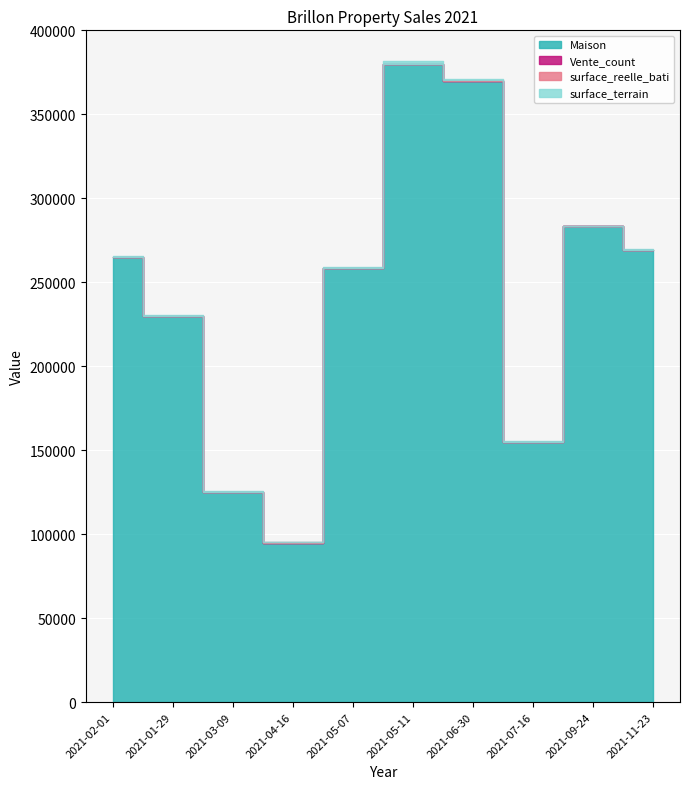

What are all the series names shown in the legend?

Maison, Vente_count, surface_reelle_bati, surface_terrain